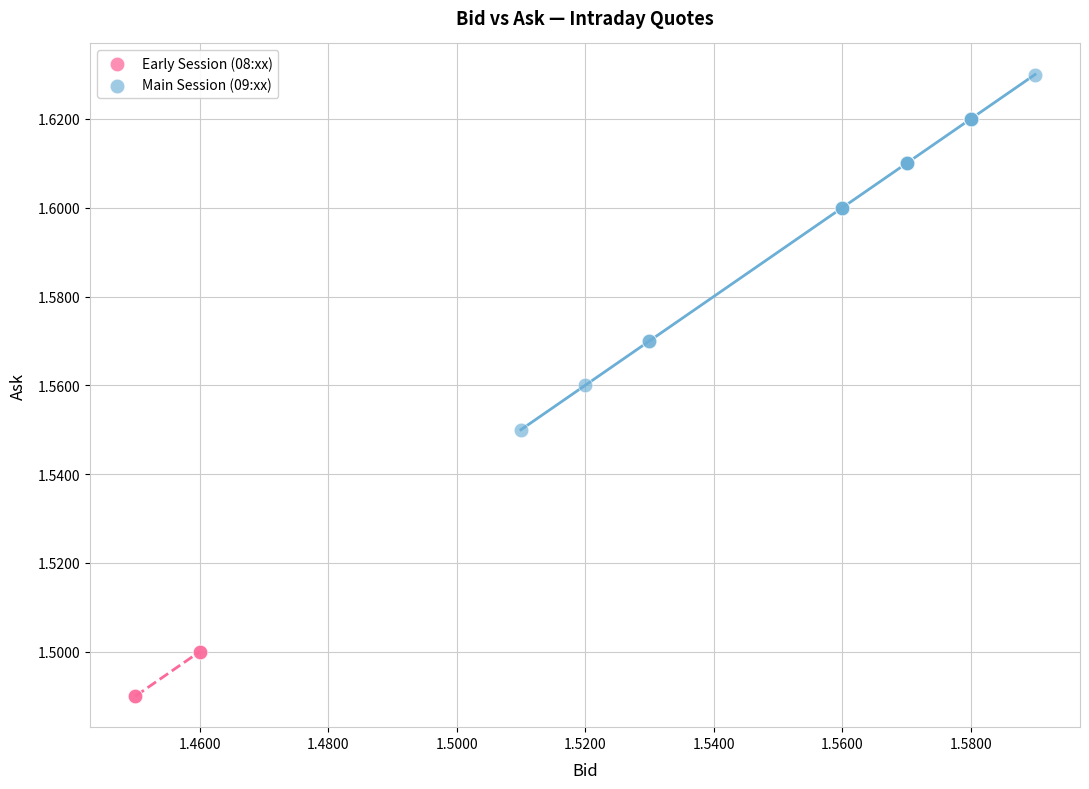

Which series reaches the minimum Y coordinate?

Early Session (08:xx)